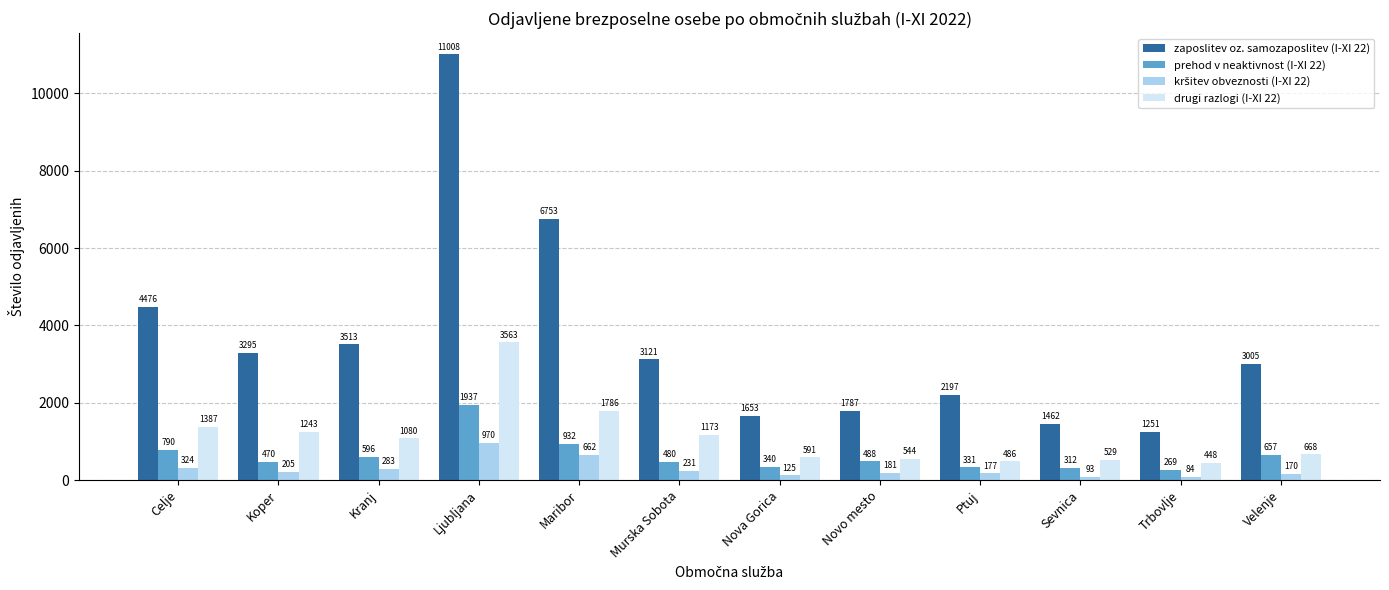

What is the maximum value for prehod v neaktivnost (I-XI 22)?

1937